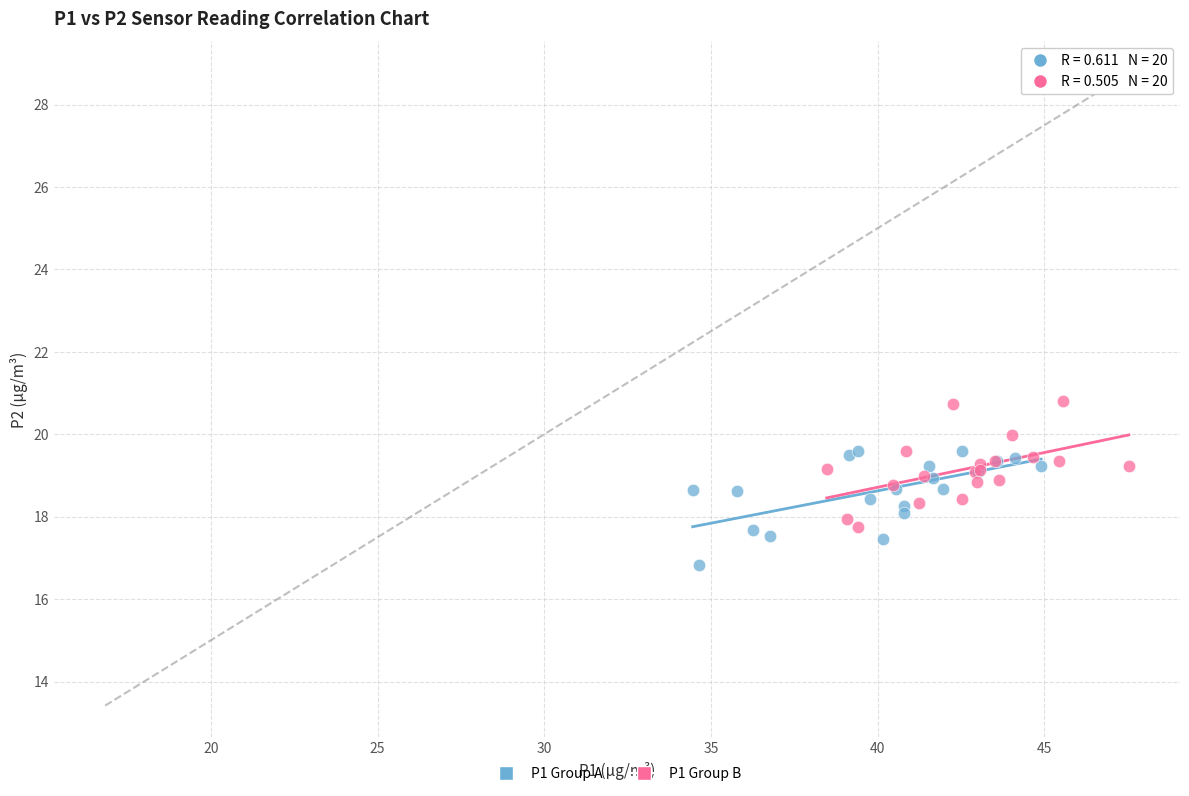

Which series reaches the minimum Y coordinate?

P1 Group A